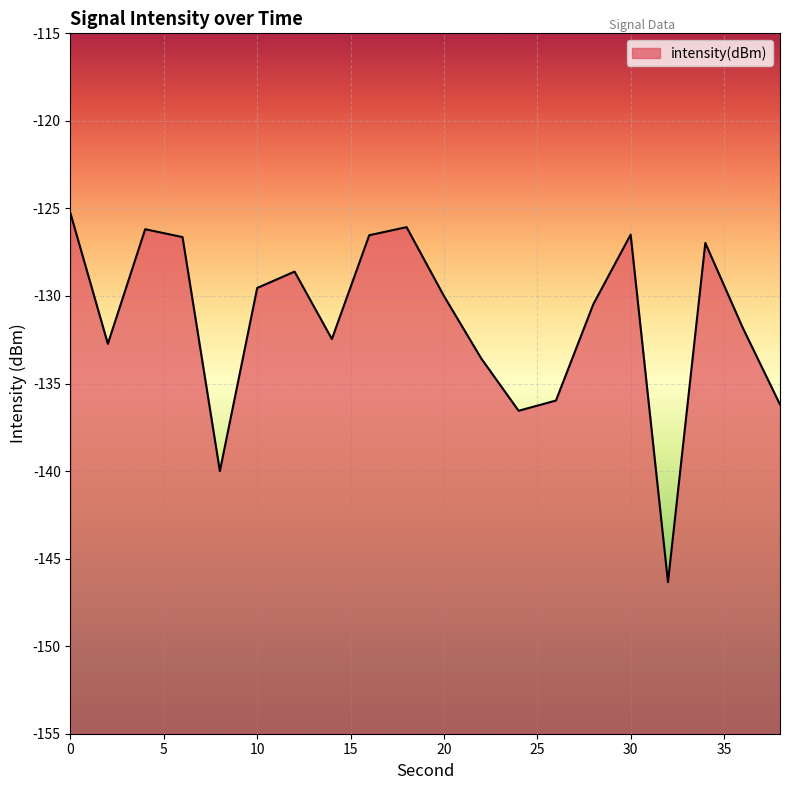

What is the value of the 5th point from the left?

-140.0